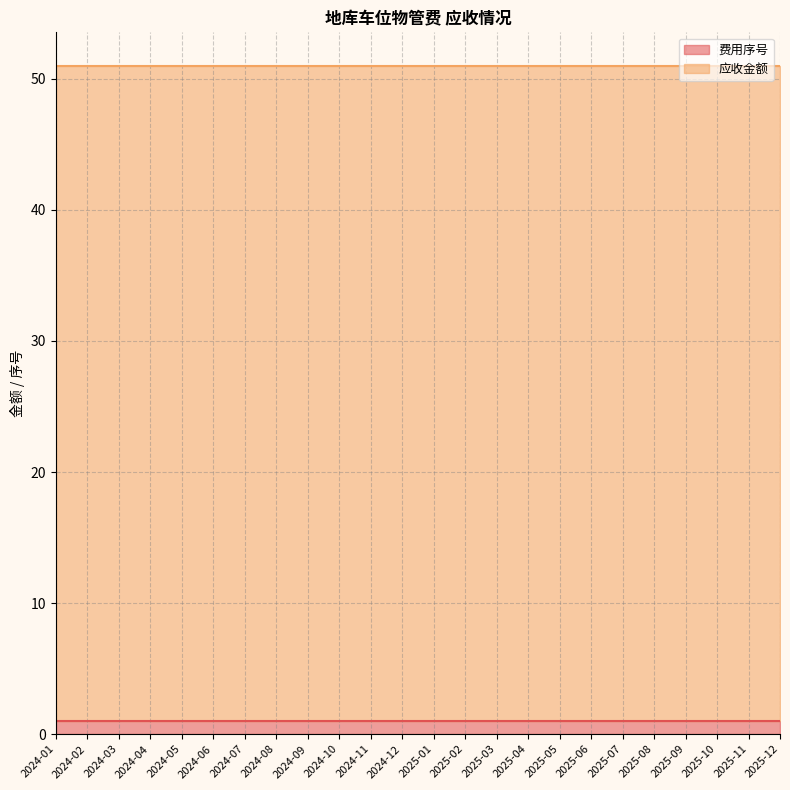

True or false: 费用序号 and 应收金额 cross at least once.

False